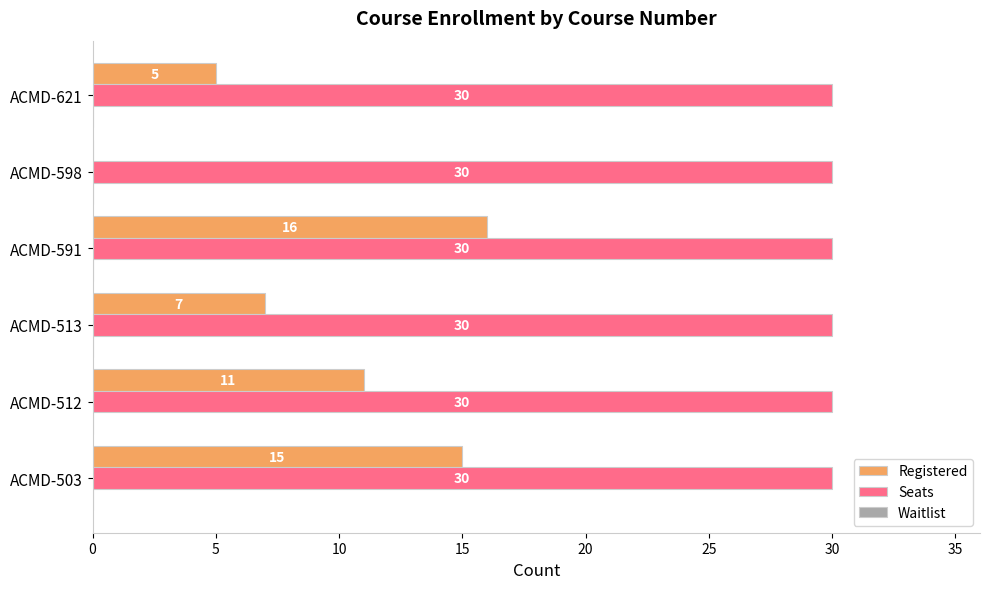

Between ACMD-512 and ACMD-591, which series saw the biggest shift?

Registered